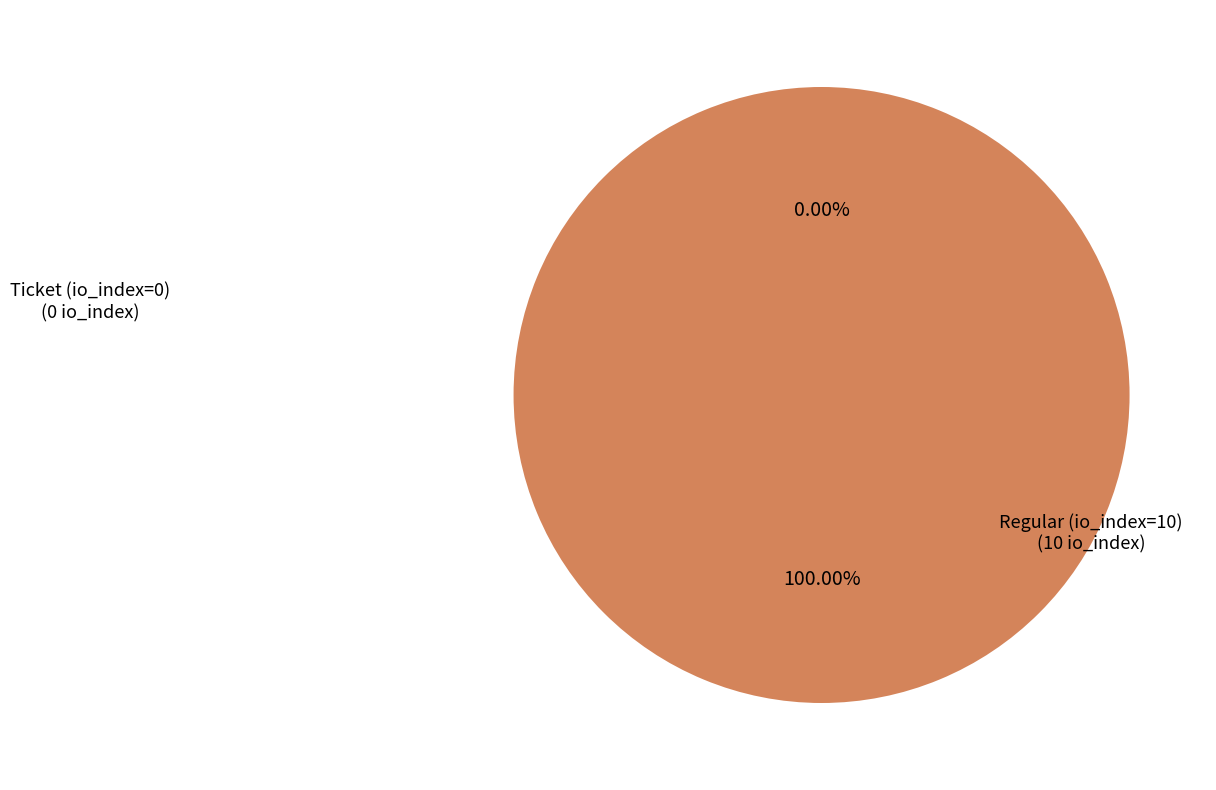

Count the number of slices in the pie.

2